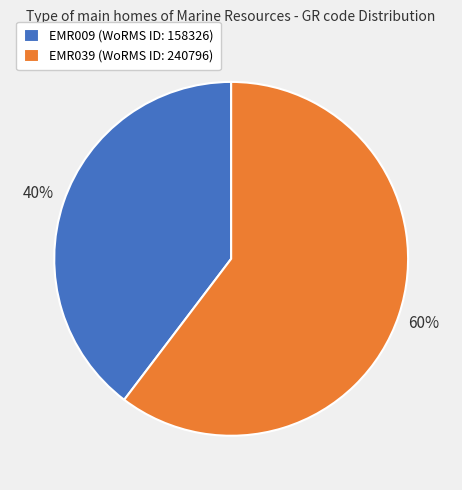

The EMR009 slice represents 27% of the pie. True or false?

False